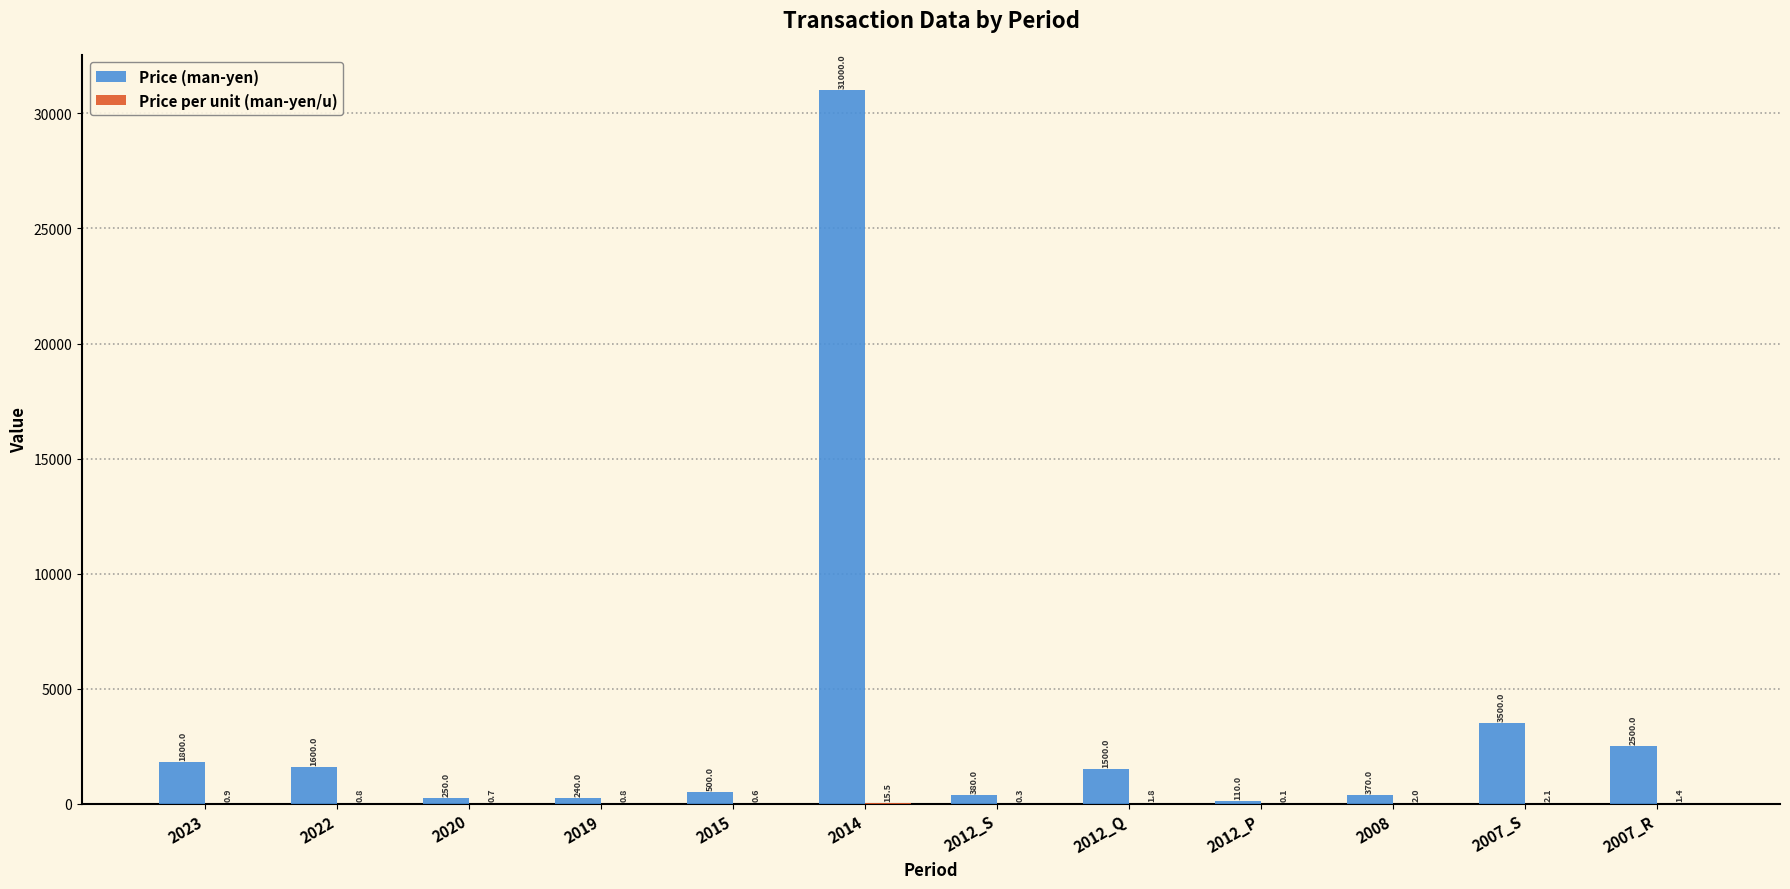

The value of Price (man-yen) at 2015 is 500.0. True or false?

True